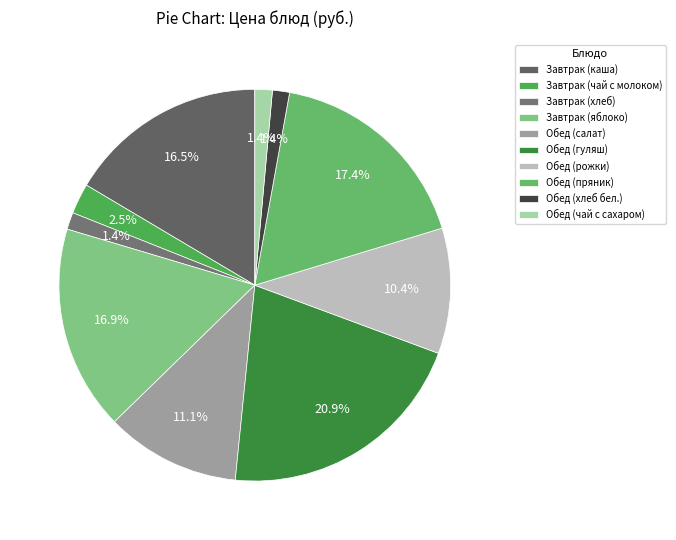

How many segments does this pie chart have?

10